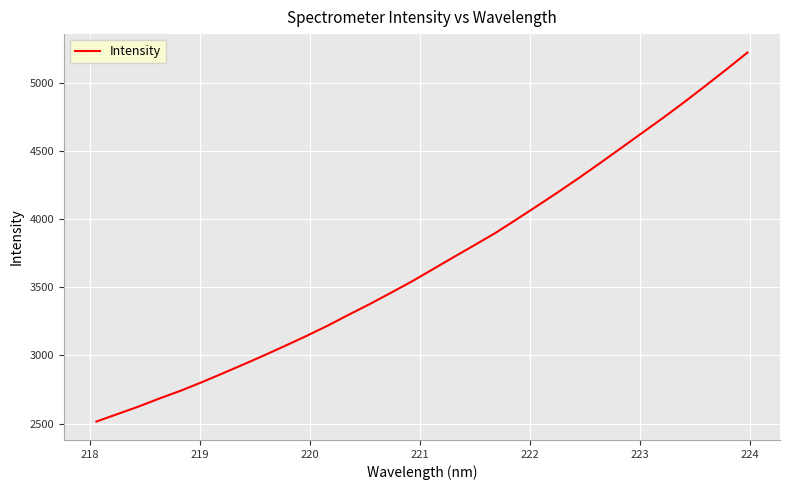

What is the maximum value shown in the chart?

5219.7